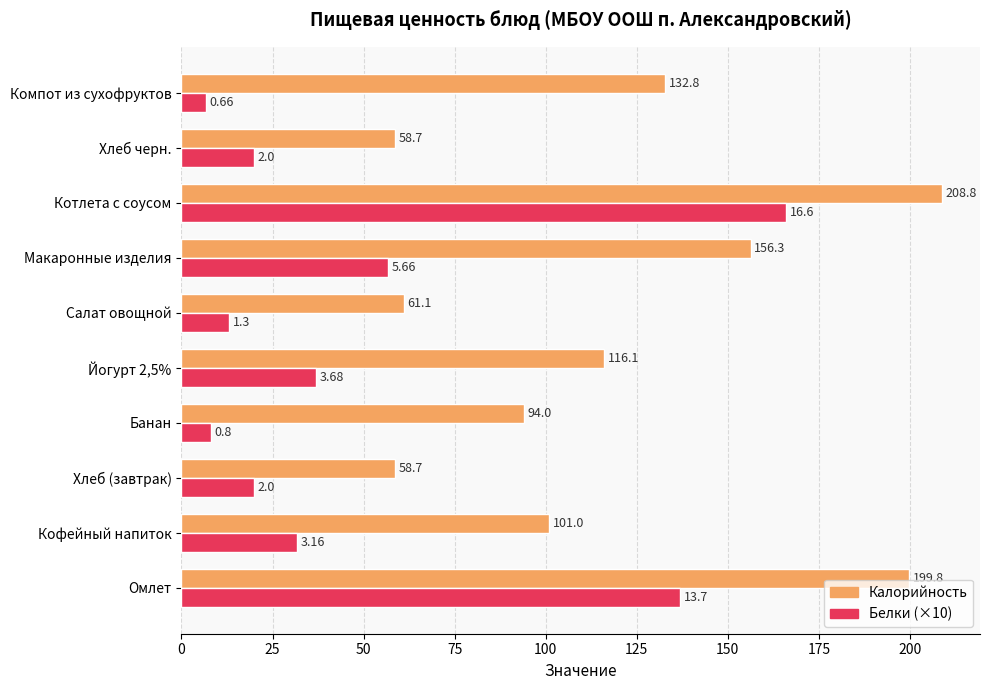

List the series in order of their overall mean, lowest first.

Белки (×10), Калорийность